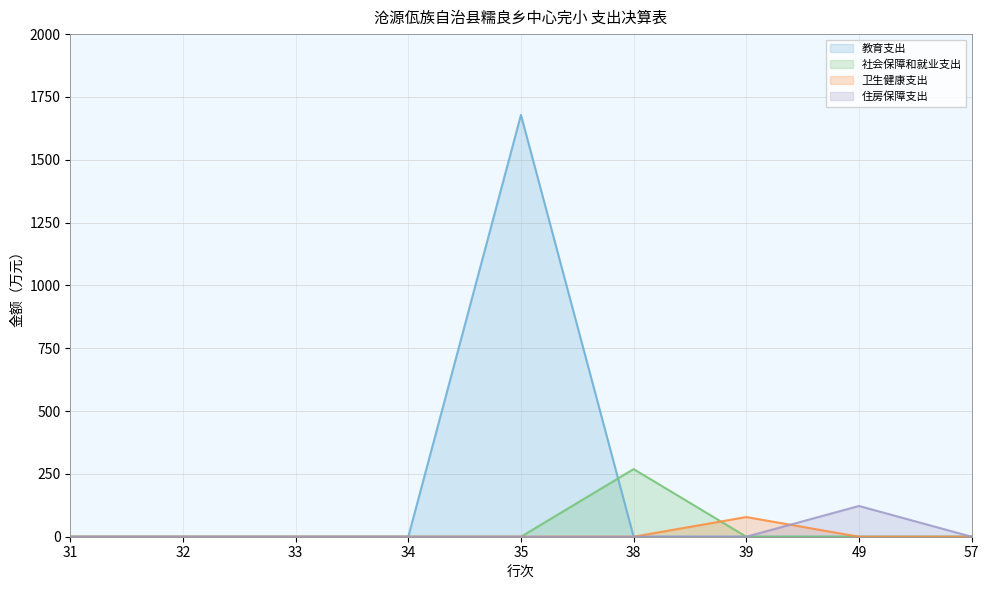

Which label corresponds to the smallest value in the chart?

31